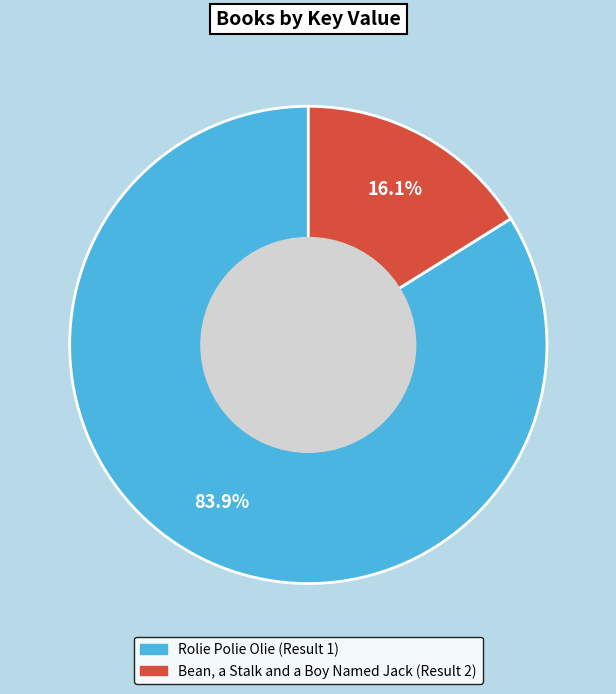

Count the number of slices in the pie.

2